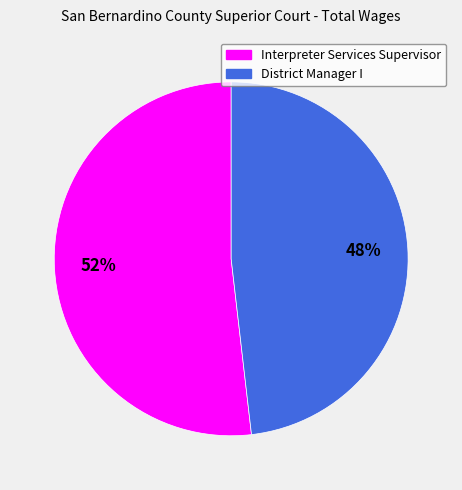

To the nearest percent, what portion does Interpreter Services Supervisor represent?

52%